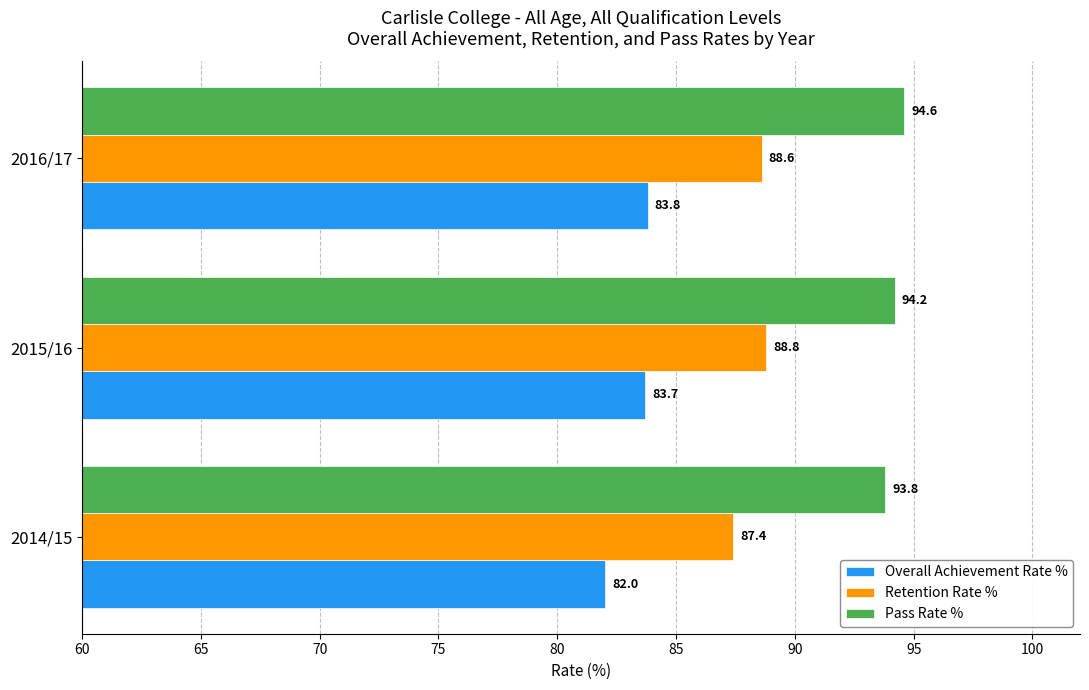

Rank the categories by Pass Rate % value from lowest to highest.

2014/15, 2015/16, 2016/17